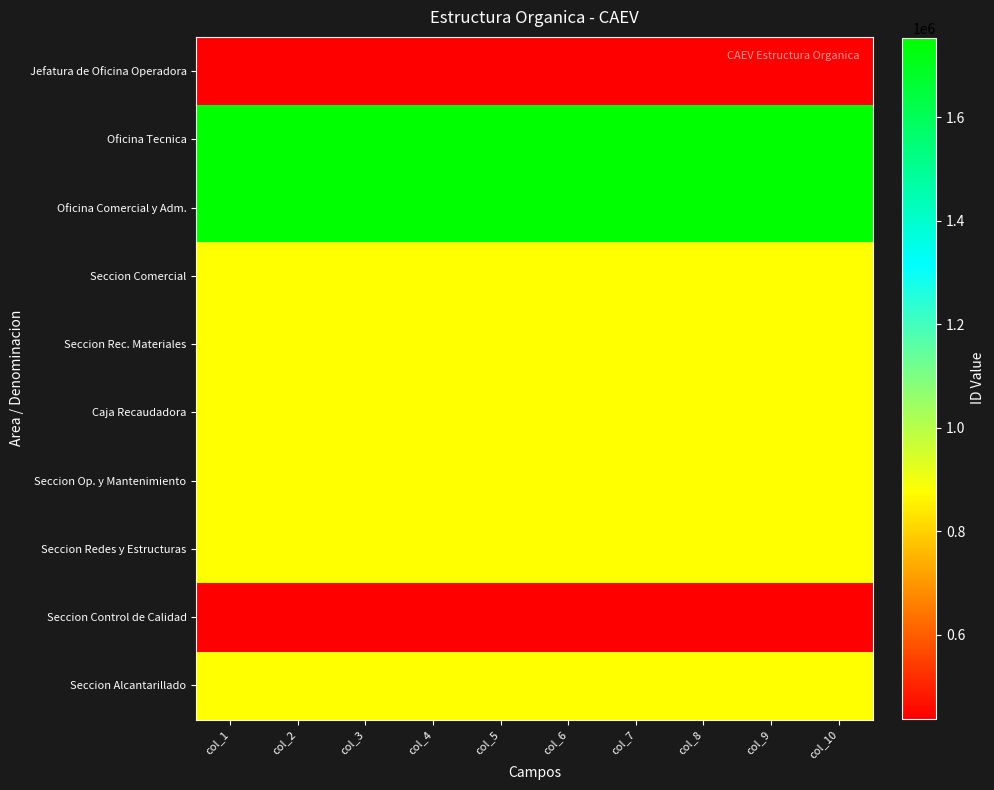

Reading right to left, transcribe all the data shown in this chart.

Jefatura de Oficina Operadora: col_10=438394	col_9=438390	col_8=438393	col_7=438403	col_6=438402	col_5=438397	col_4=438392	col_3=438401	col_2=438399	col_1=438400
Oficina Tecnica: col_10=1753576	col_9=1753560	col_8=1753572	col_7=1753612	col_6=1753608	col_5=1753588	col_4=1753568	col_3=1753604	col_2=1753596	col_1=1753600
Oficina Comercial y Adm.: col_10=1753576	col_9=1753560	col_8=1753572	col_7=1753612	col_6=1753608	col_5=1753588	col_4=1753568	col_3=1753604	col_2=1753596	col_1=1753600
Seccion Comercial: col_10=876788	col_9=876780	col_8=876786	col_7=876806	col_6=876804	col_5=876794	col_4=876784	col_3=876802	col_2=876798	col_1=876800
Seccion Rec. Materiales: col_10=876788	col_9=876780	col_8=876786	col_7=876806	col_6=876804	col_5=876794	col_4=876784	col_3=876802	col_2=876798	col_1=876800
Caja Recaudadora: col_10=876788	col_9=876780	col_8=876786	col_7=876806	col_6=876804	col_5=876794	col_4=876784	col_3=876802	col_2=876798	col_1=876800
Seccion Op. y Mantenimiento: col_10=876788	col_9=876780	col_8=876786	col_7=876806	col_6=876804	col_5=876794	col_4=876784	col_3=876802	col_2=876798	col_1=876800
Seccion Redes y Estructuras: col_10=876788	col_9=876780	col_8=876786	col_7=876806	col_6=876804	col_5=876794	col_4=876784	col_3=876802	col_2=876798	col_1=876800
Seccion Control de Calidad: col_10=438394	col_9=438390	col_8=438393	col_7=438403	col_6=438402	col_5=438397	col_4=438392	col_3=438401	col_2=438399	col_1=438400
Seccion Alcantarillado: col_10=876788	col_9=876780	col_8=876786	col_7=876806	col_6=876804	col_5=876794	col_4=876784	col_3=876802	col_2=876798	col_1=876800